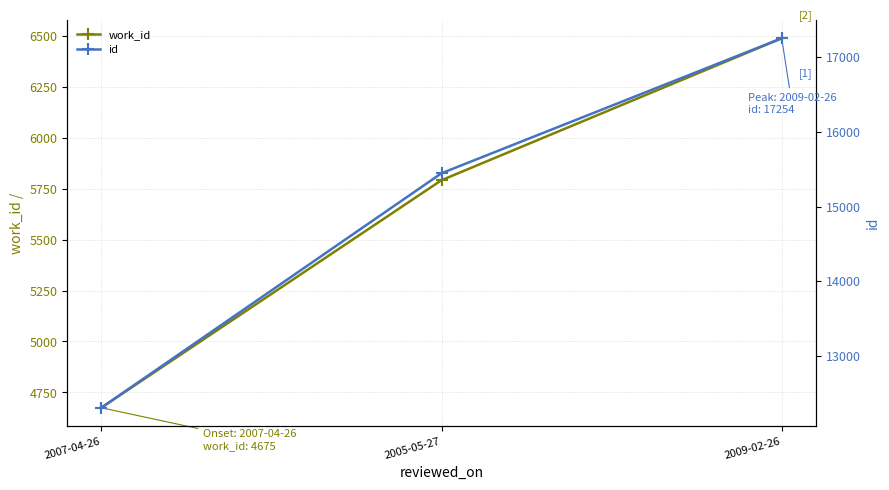

At which category does the chart reach its peak across all series?

2009-02-26